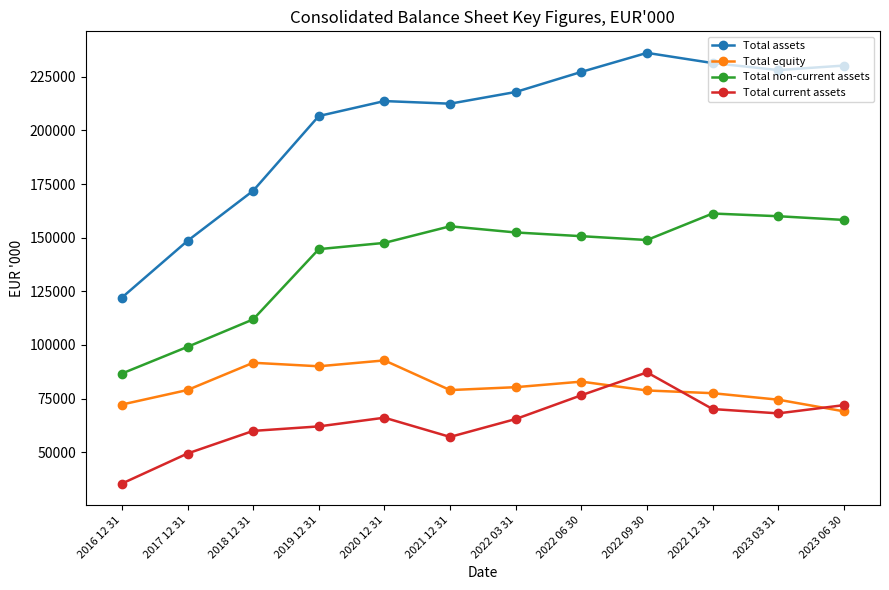

What value does the Total equity series have at 2022 09 30?

78800